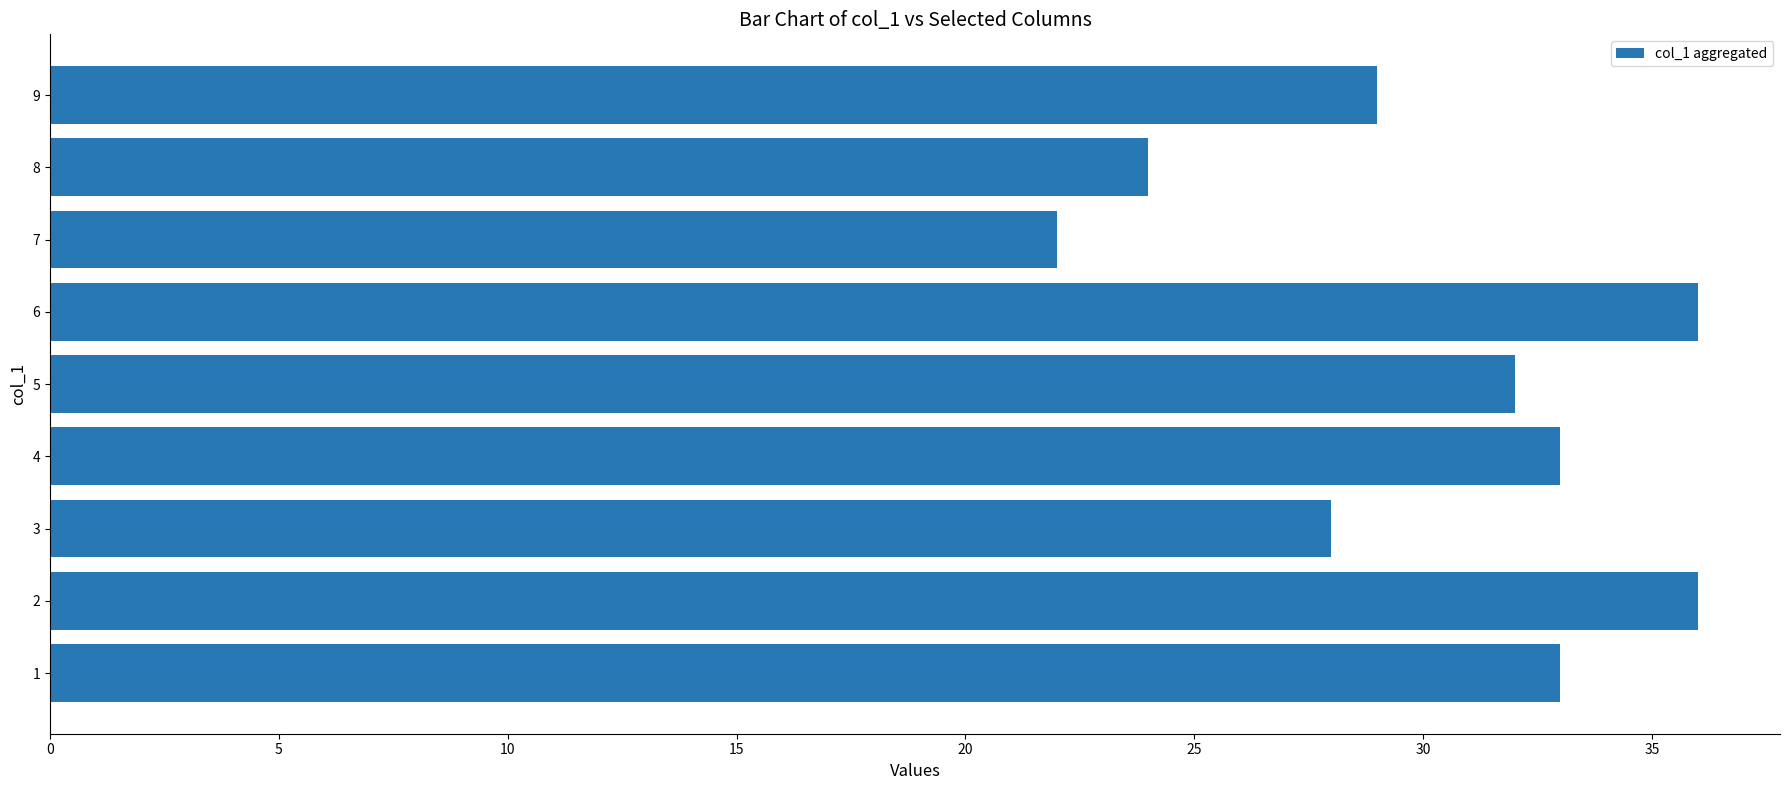

What is the sum of the values at 6 and 1?

69